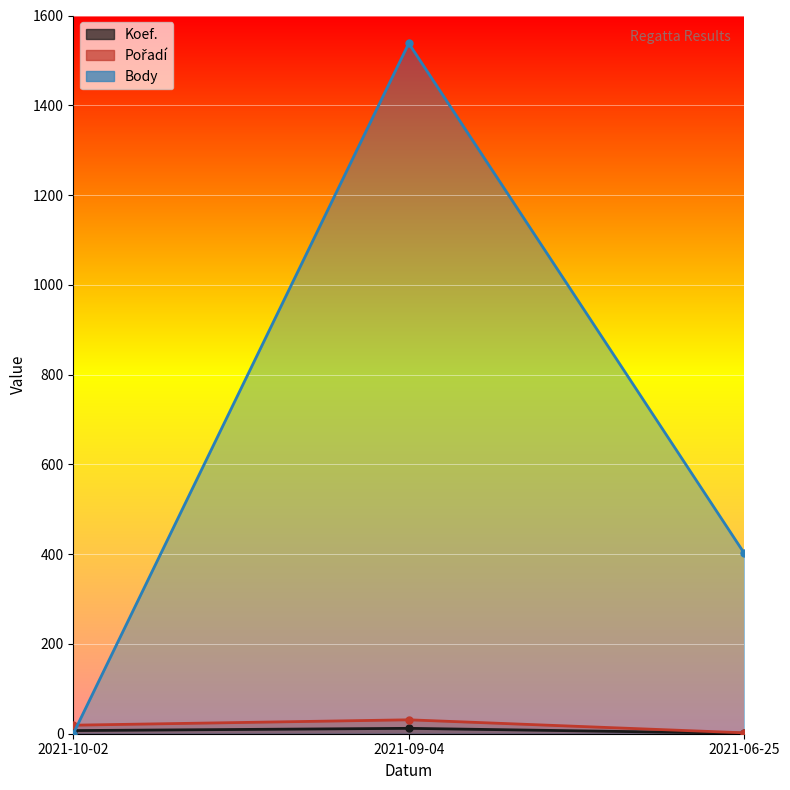

Is it true that Pořadí equals 2 at 2021-06-25?

True